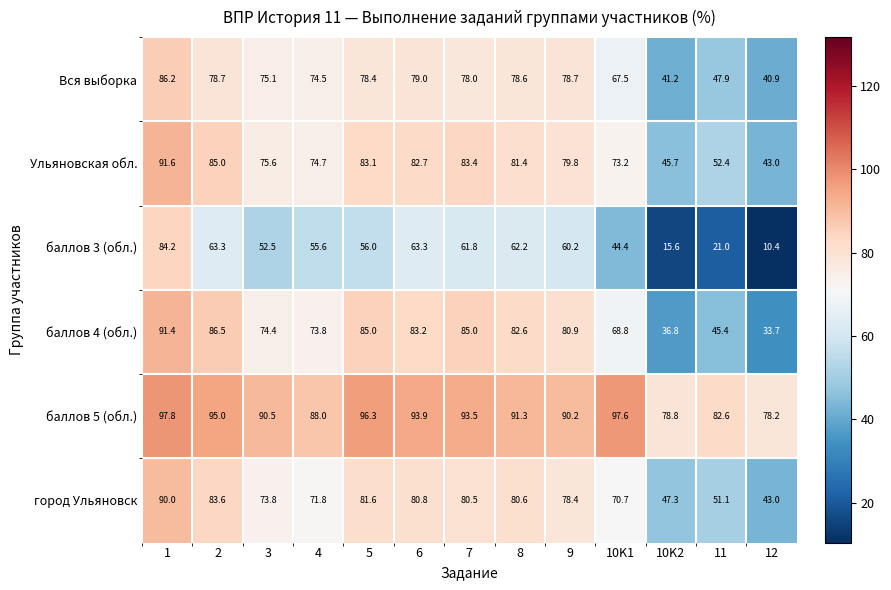

Which series has the largest total across all categories?

баллов 5 (обл.)